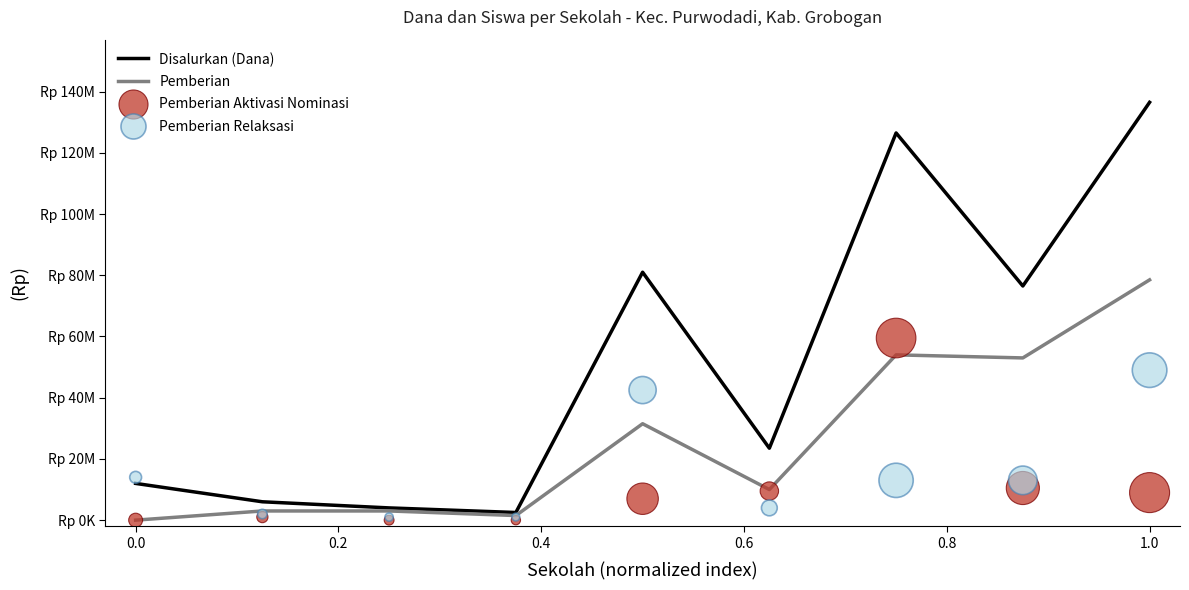

Which series has the widest spread of Y values?

Disalurkan (Dana)